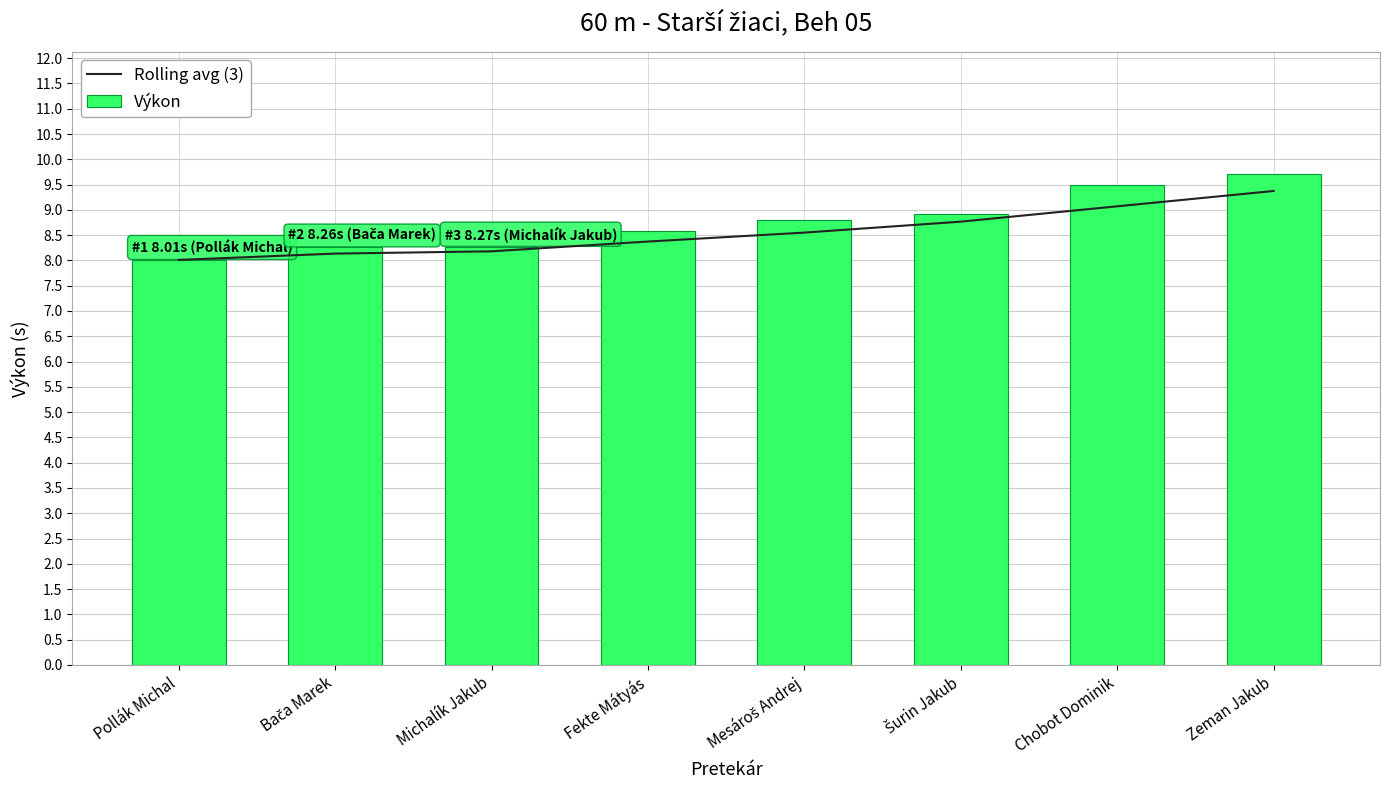

What is the value of the Rolling avg (3) bar at the 1st from the left?

8.0